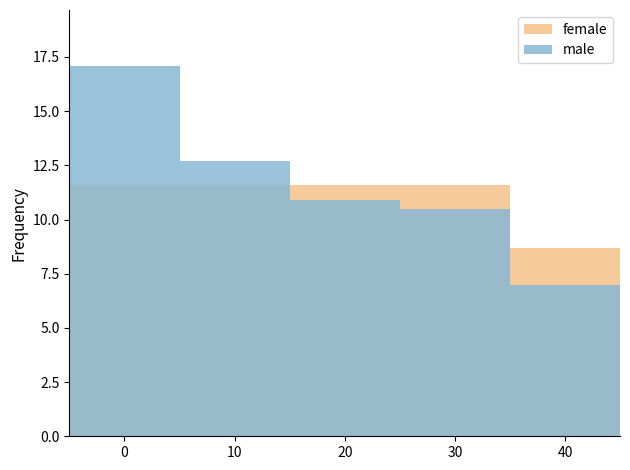

List the labels in order of female value, smallest first.

40, 0, 10, 20, 30